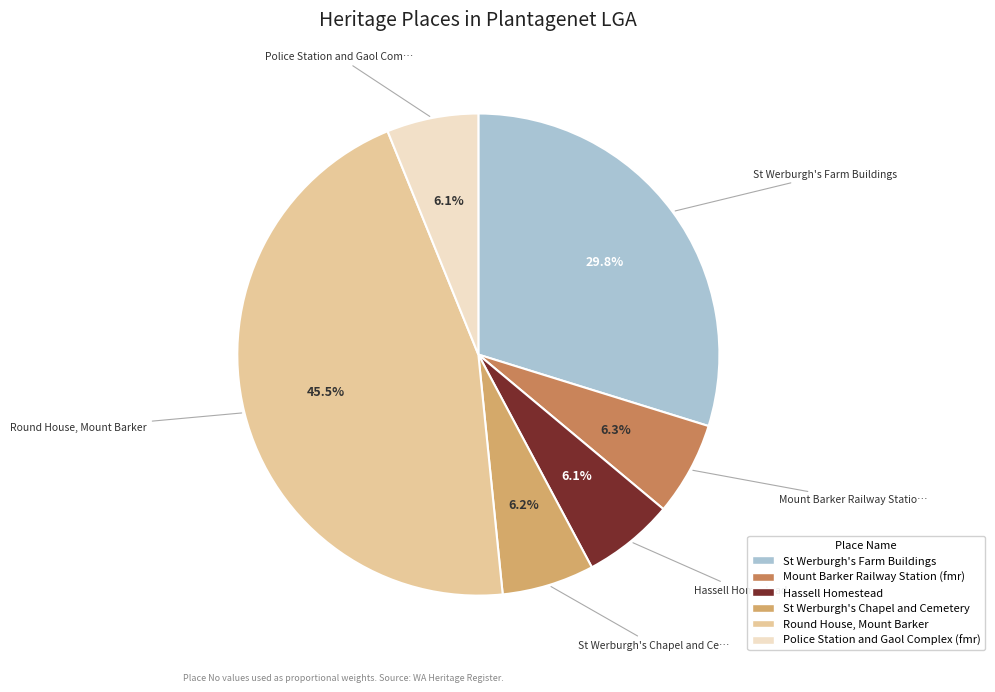

How many segments does this pie chart have?

6